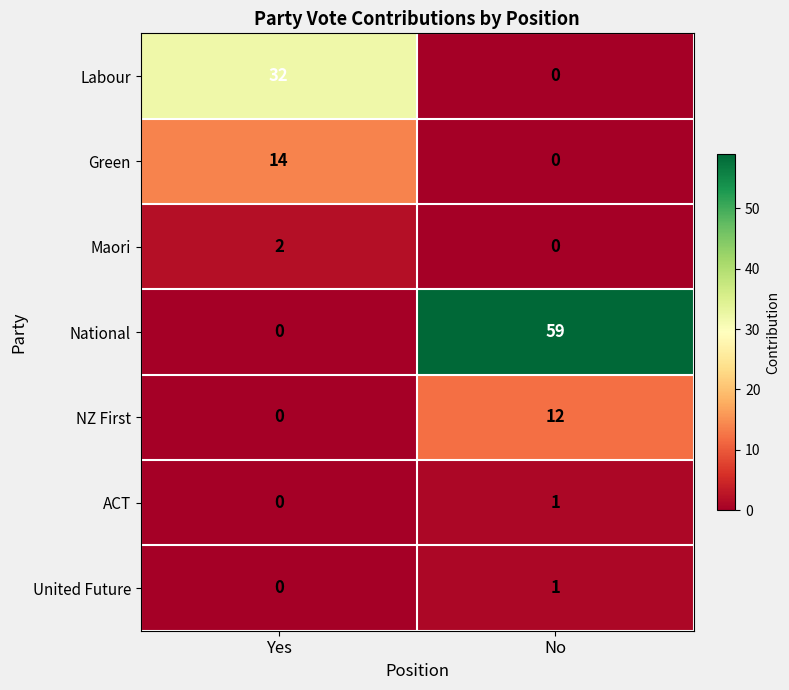

What is the greatest value displayed?

59